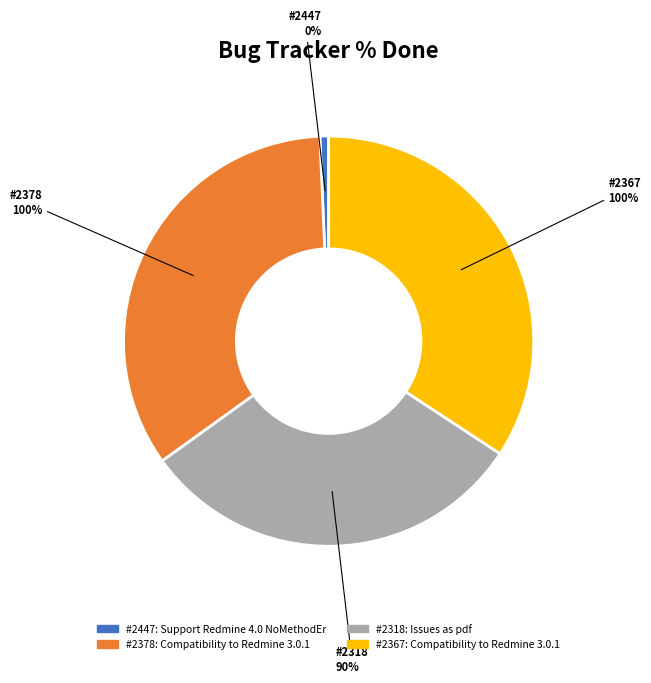

Which slice is the smallest?

#2447